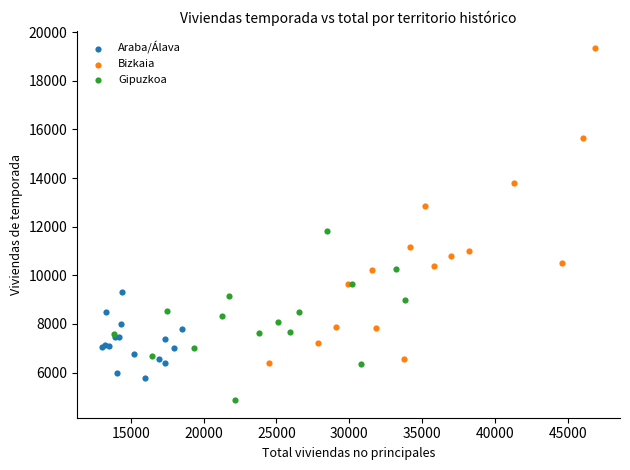

Which series has the largest Y range (max minus min)?

Bizkaia